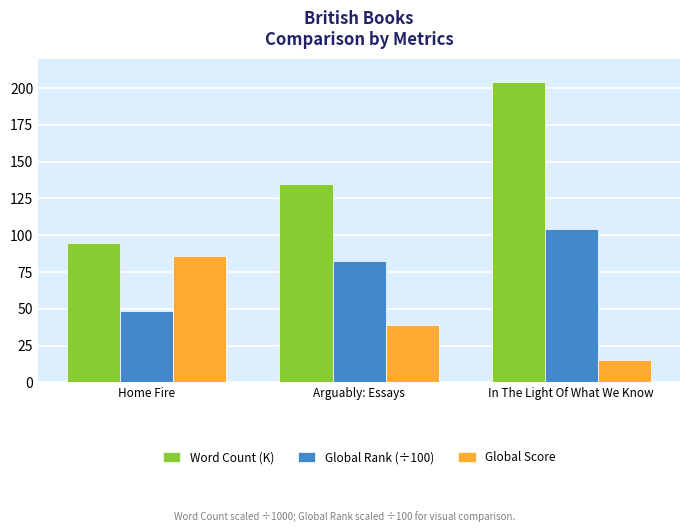

What position from the right is Arguably: Essays?

2